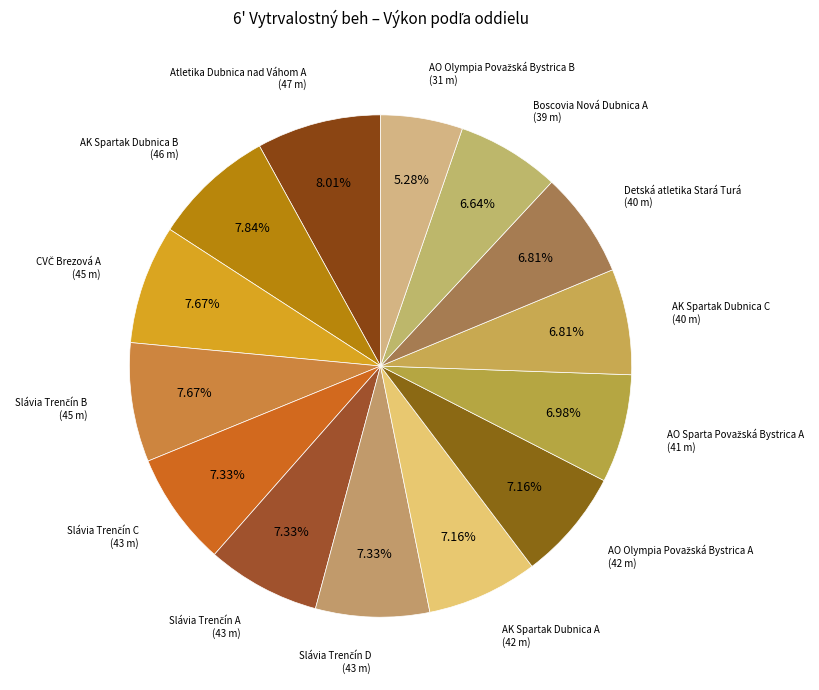

How many segments does this pie chart have?

14